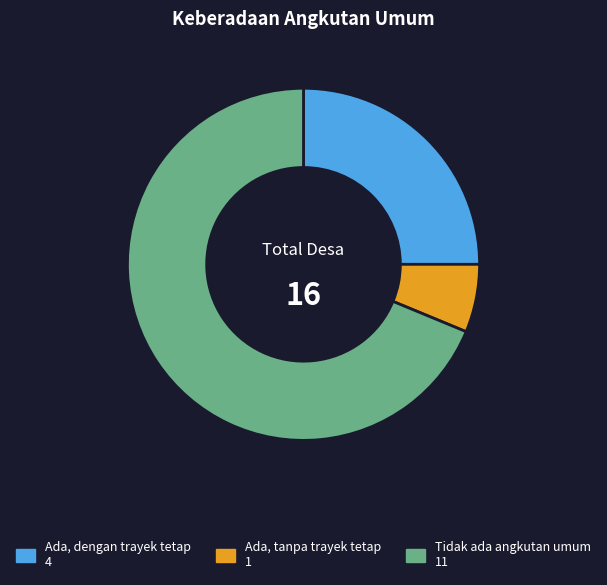

Is it true that Tidak ada angkutan umum is 60% of the pie?

False